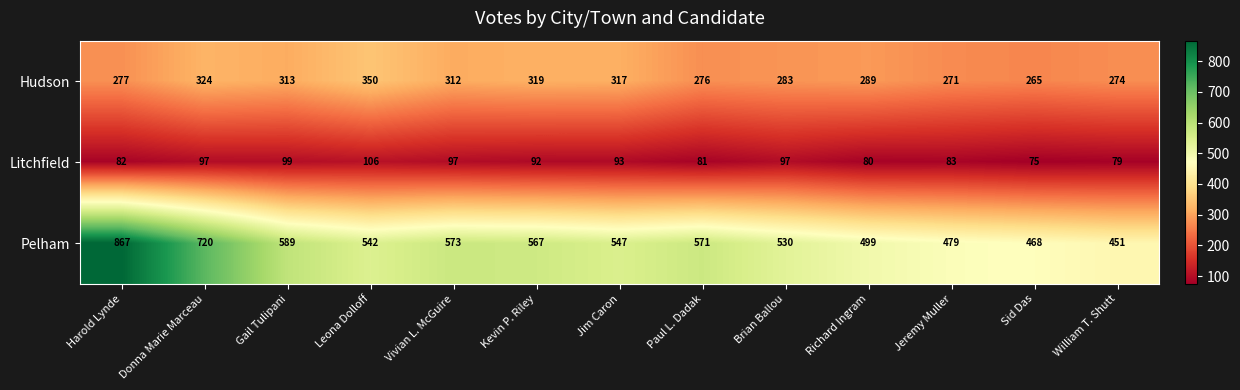

List the series in order of their overall mean, lowest first.

Litchfield, Hudson, Pelham